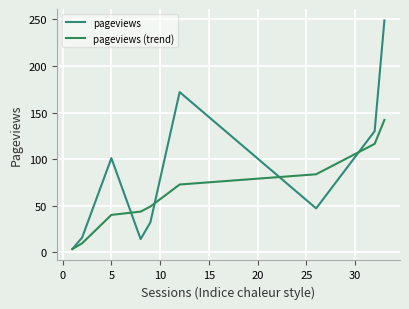

Which series has the largest range (max minus min)?

pageviews